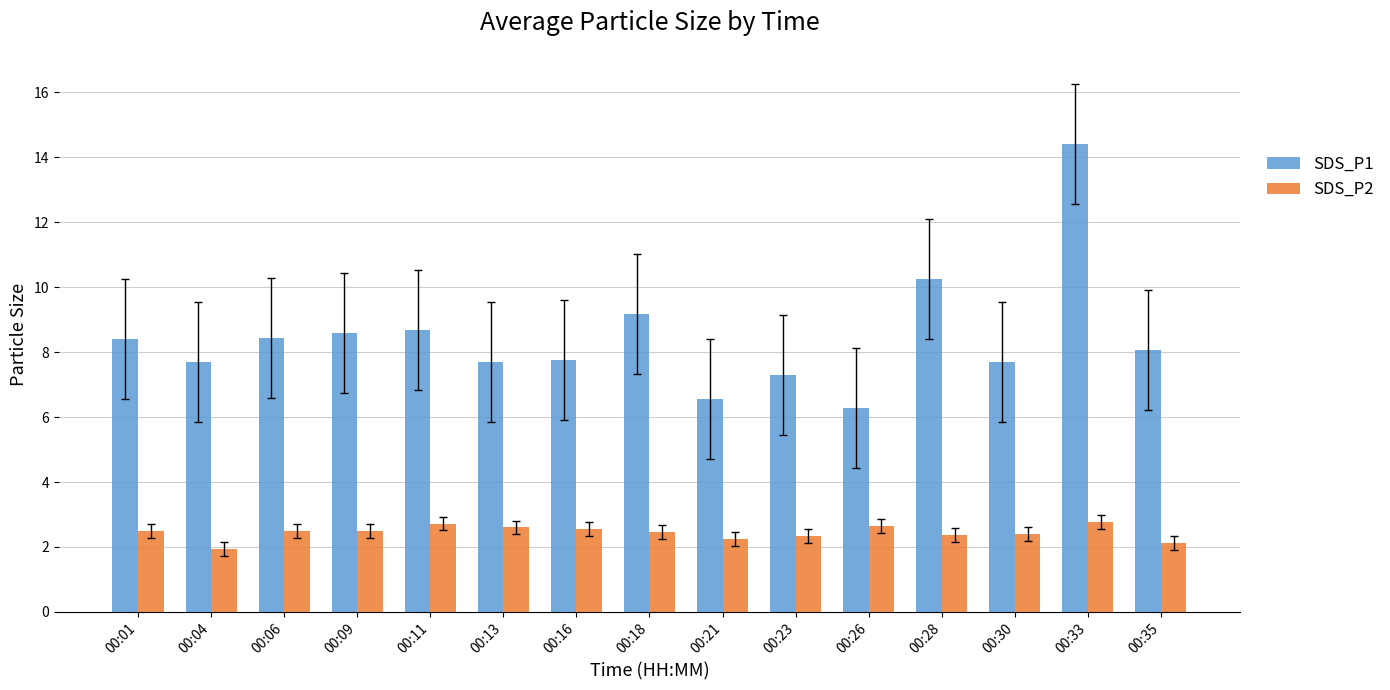

Is the value of SDS_P1 at 00:18 greater than the value of SDS_P2 at 00:04?

Yes